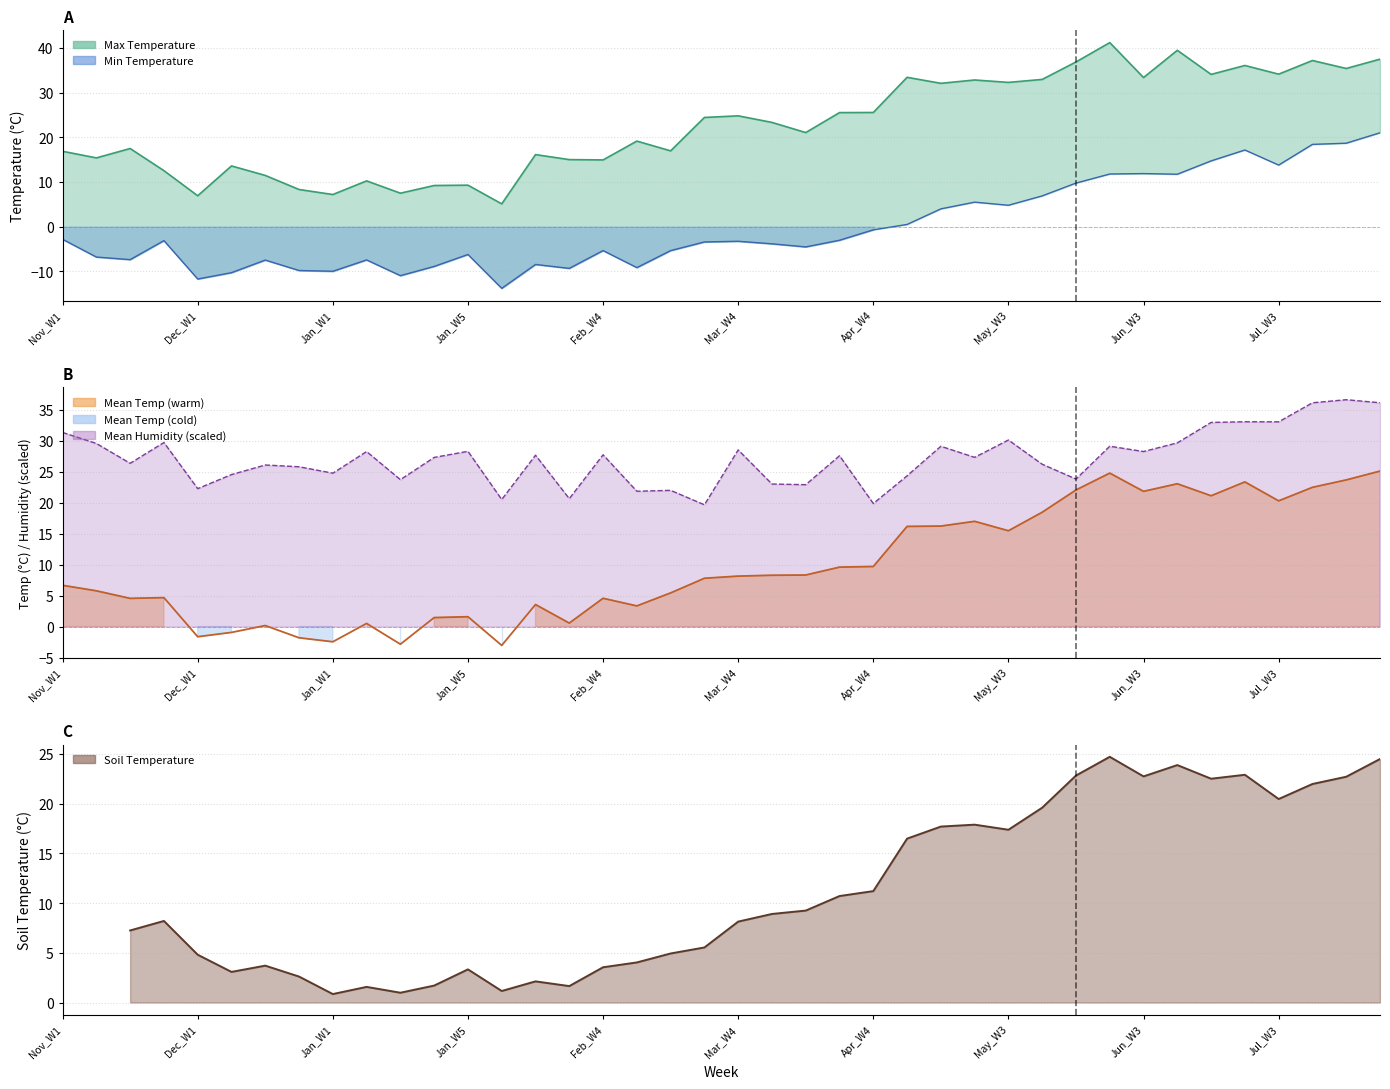

How many values in Mean Temperature are above zero?

34